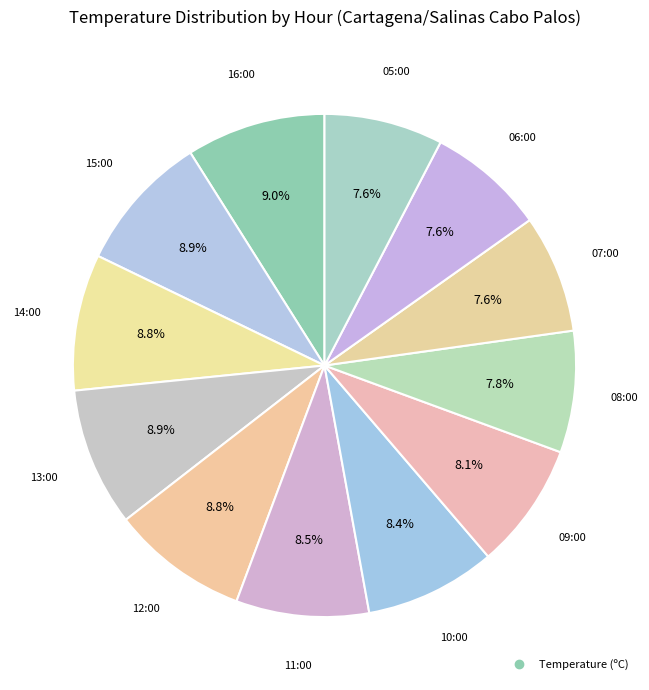

How many slices are in this pie chart?

12